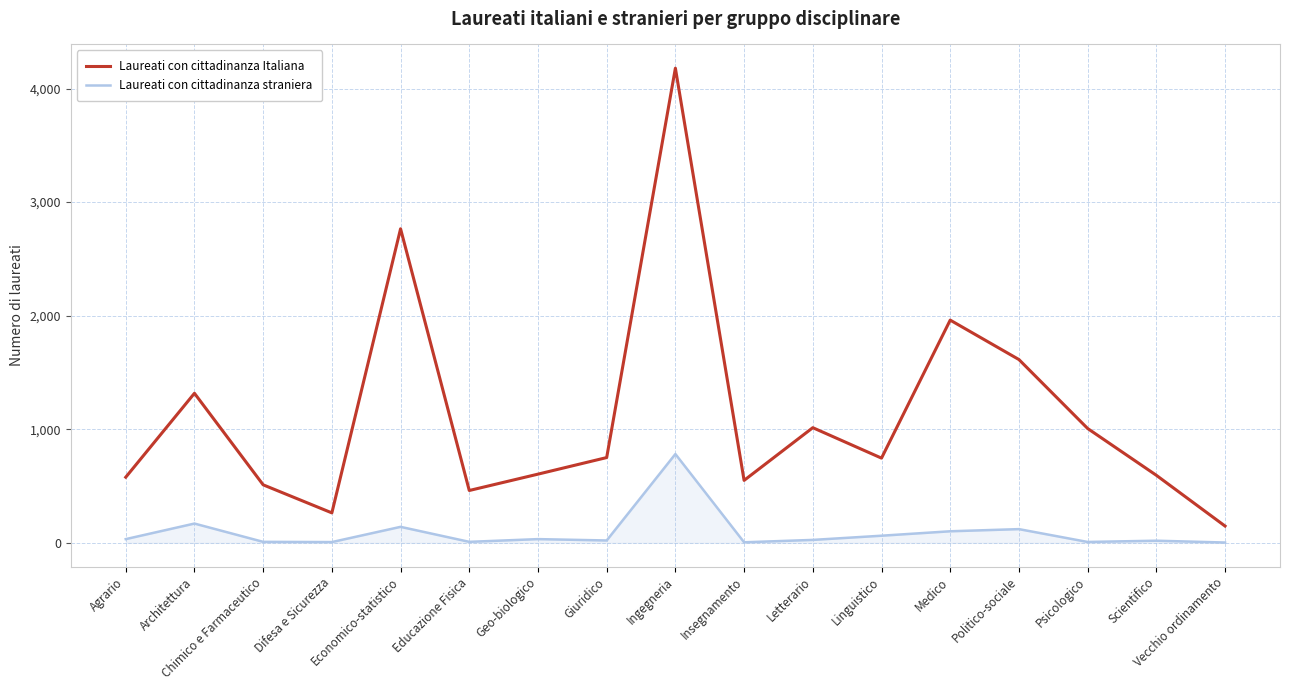

At which category does Laureati con cittadinanza Italiana reach its first local valley?

Difesa e Sicurezza